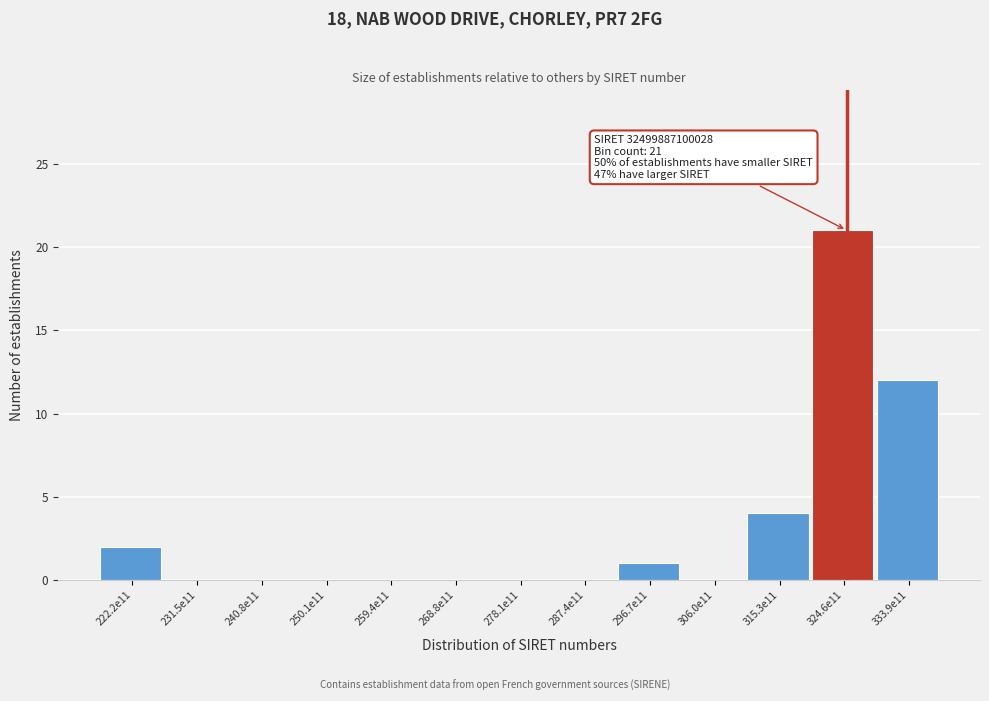

Reading left to right, transcribe all the data shown in this chart.

222.2e11=2	231.5e11=0	240.8e11=0	250.1e11=0	259.4e11=0	268.8e11=0	278.1e11=0	287.4e11=0	296.7e11=1	306.0e11=0	315.3e11=4	324.6e11=21	333.9e11=12